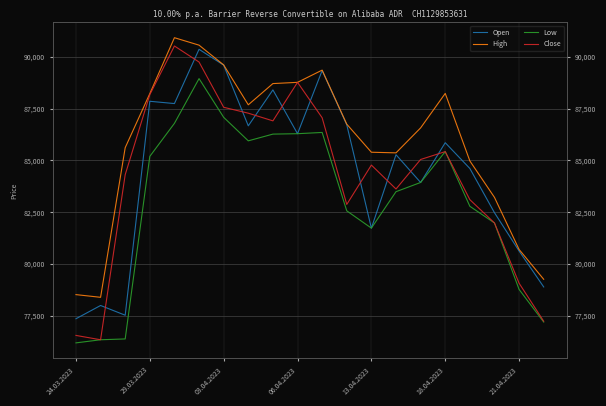

How many distinct data groups are displayed?

4